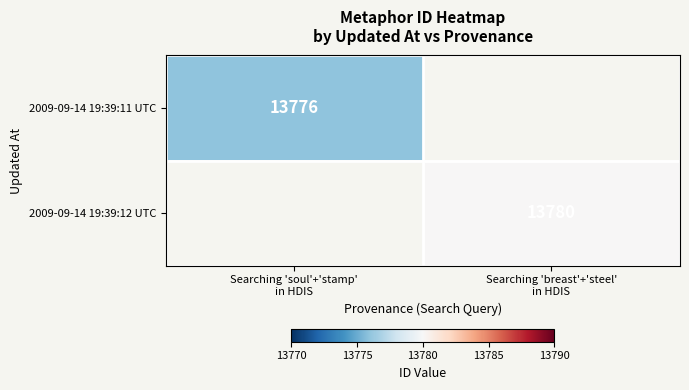

Rank the series by their maximum value, from highest to lowest.

2009-09-14 19:39:11 UTC, 2009-09-14 19:39:12 UTC